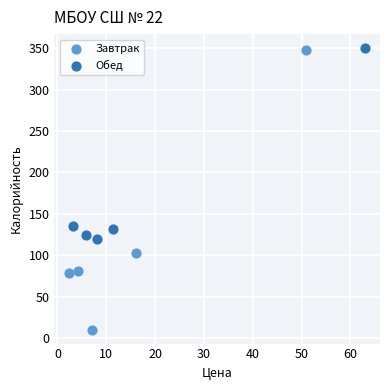

Which series has the largest Y range (max minus min)?

Завтрак